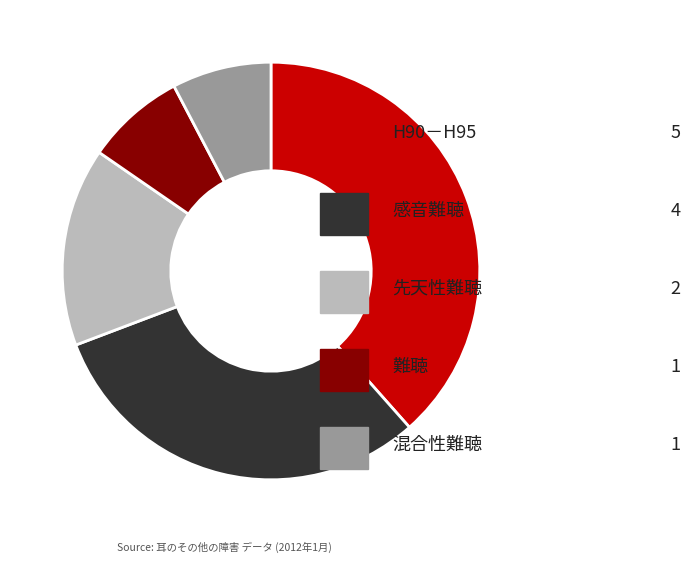

Is there any slice that represents more than half of the pie?

No